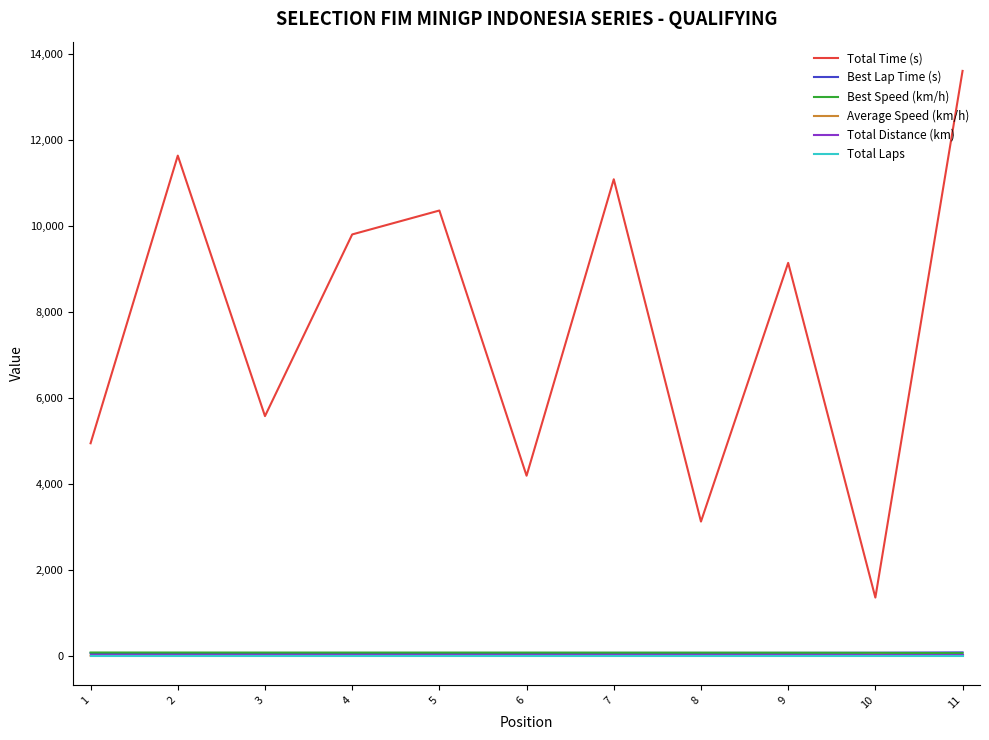

At which category is the sum across all series the highest?

11